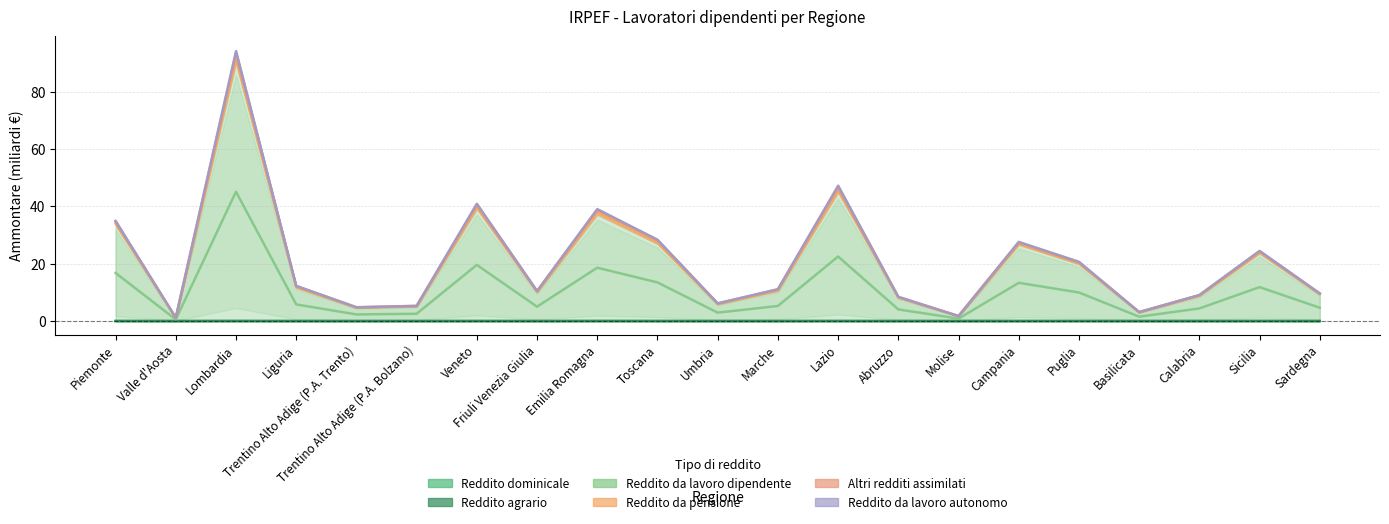

True or false: Reddito da lavoro dipendente and Altri redditi assimilati cross at least once.

False